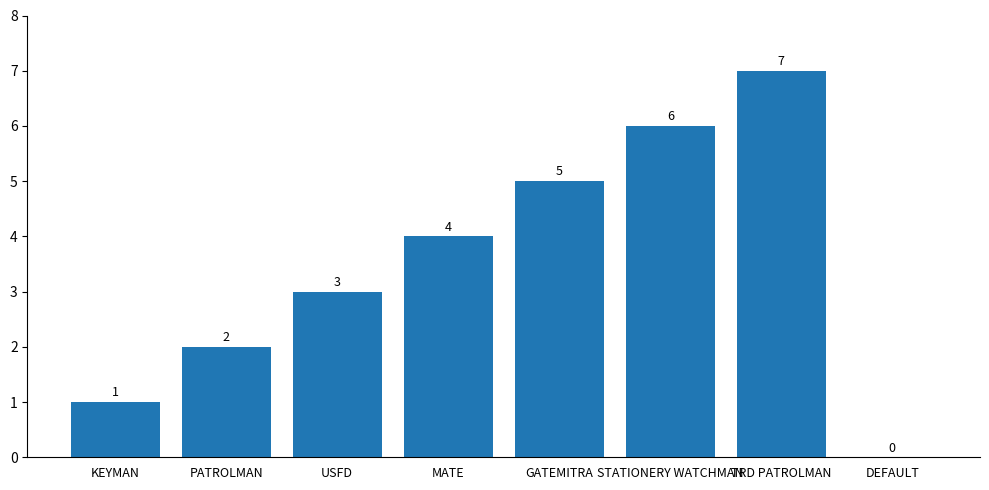

The chart shows a value of 6 at STATIONERY WATCHMAN. True or false?

True